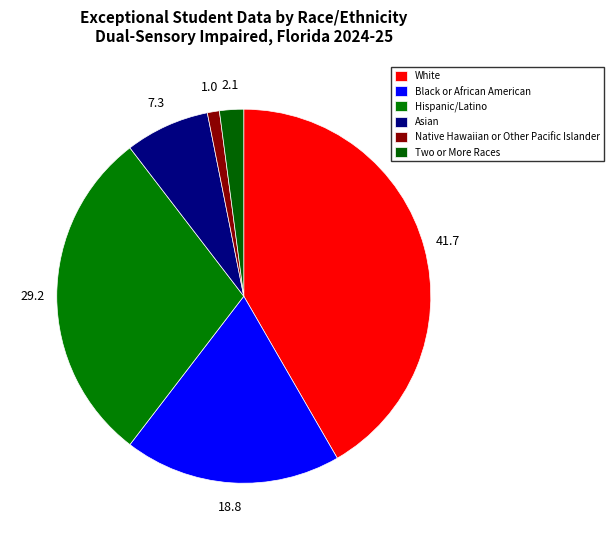

What percentage is the Asian slice, to the nearest percent?

7%